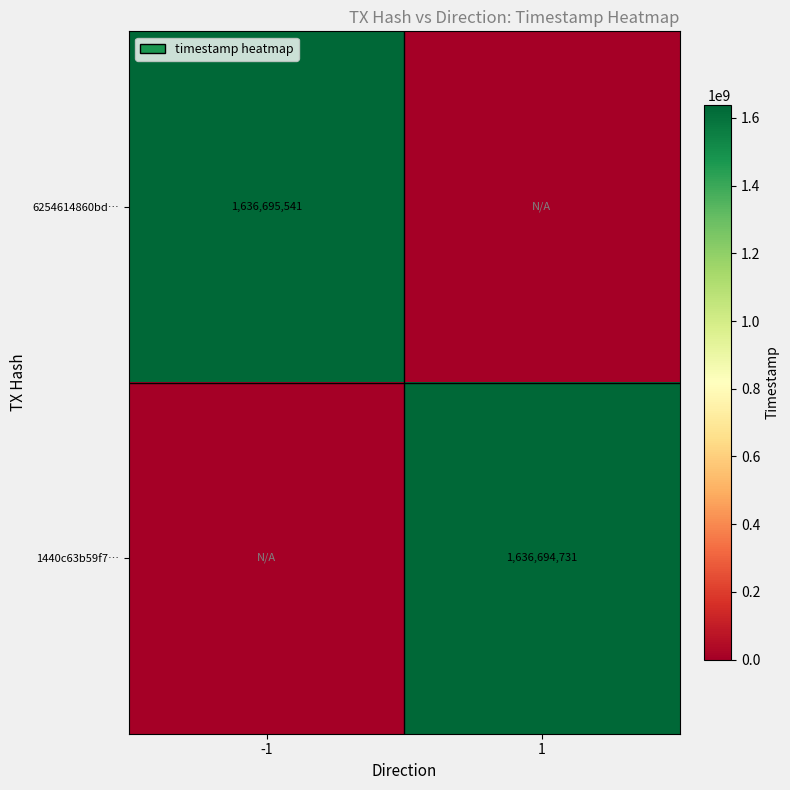

The value of 1440c63b59f7… at 1 is 1636694731. True or false?

True